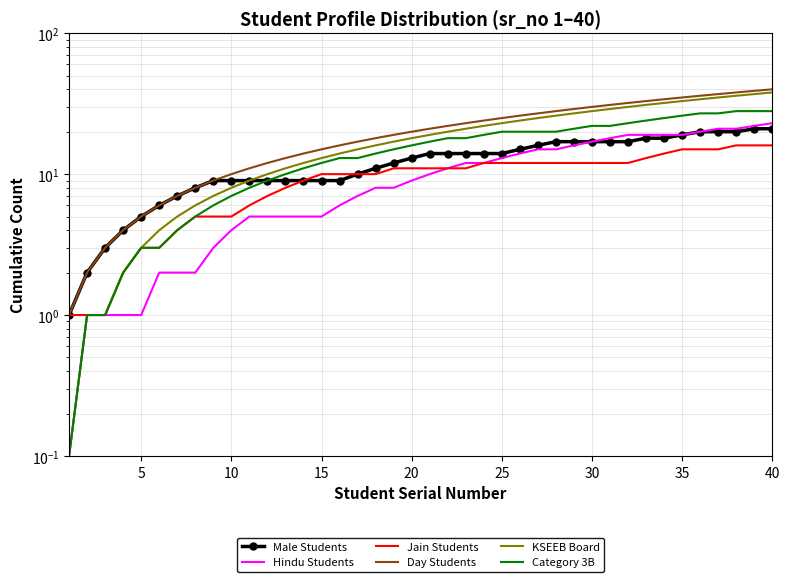

Reading left to right, transcribe all the data shown in this chart.

Male Students: 1.0	2.0	3.0	4.0	5.0	6.0	7.0	8.0	9.0	9.0	9.0	9.0	9.0	9.0	9.0	9.0	10.0	11.0	12.0	13.0	14.0	14.0	14.0	14.0	14.0	15.0	16.0	17.0	17.0	17.0	17.0	17.0	18.0	18.0	19.0	20.0	20.0	20.0	21.0	21.0
Hindu Students: 0.1	1.0	1.0	1.0	1.0	2.0	2.0	2.0	3.0	4.0	5.0	5.0	5.0	5.0	5.0	6.0	7.0	8.0	8.0	9.0	10.0	11.0	12.0	12.0	13.0	14.0	15.0	15.0	16.0	17.0	18.0	19.0	19.0	19.0	19.0	20.0	21.0	21.0	22.0	23.0
Jain Students: 1.0	1.0	1.0	2.0	3.0	3.0	4.0	5.0	5.0	5.0	6.0	7.0	8.0	9.0	10.0	10.0	10.0	10.0	11.0	11.0	11.0	11.0	11.0	12.0	12.0	12.0	12.0	12.0	12.0	12.0	12.0	12.0	13.0	14.0	15.0	15.0	15.0	16.0	16.0	16.0
Day Students: 1.0	2.0	3.0	4.0	5.0	6.0	7.0	8.0	9.0	10.0	11.0	12.0	13.0	14.0	15.0	16.0	17.0	18.0	19.0	20.0	21.0	22.0	23.0	24.0	25.0	26.0	27.0	28.0	29.0	30.0	31.0	32.0	33.0	34.0	35.0	36.0	37.0	38.0	39.0	40.0
KSEEB Board: 0.1	1.0	1.0	2.0	3.0	4.0	5.0	6.0	7.0	8.0	9.0	10.0	11.0	12.0	13.0	14.0	15.0	16.0	17.0	18.0	19.0	20.0	21.0	22.0	23.0	24.0	25.0	26.0	27.0	28.0	29.0	30.0	31.0	32.0	33.0	34.0	35.0	36.0	37.0	38.0
Category 3B: 0.1	1.0	1.0	2.0	3.0	3.0	4.0	5.0	6.0	7.0	8.0	9.0	10.0	11.0	12.0	13.0	13.0	14.0	15.0	16.0	17.0	18.0	18.0	19.0	20.0	20.0	20.0	20.0	21.0	22.0	22.0	23.0	24.0	25.0	26.0	27.0	27.0	28.0	28.0	28.0